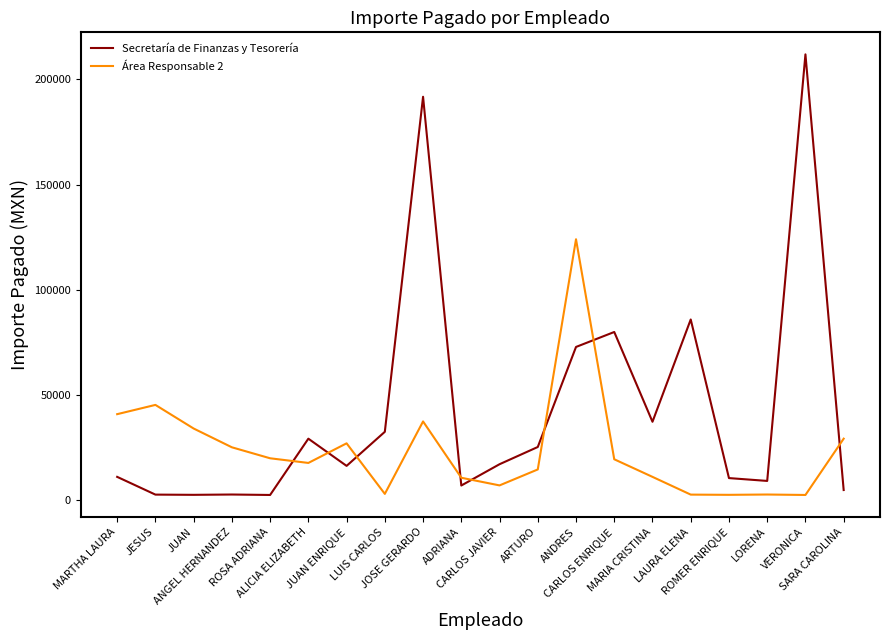

Read the Área Responsable 2 value at ROSA ADRIANA.

19857.4